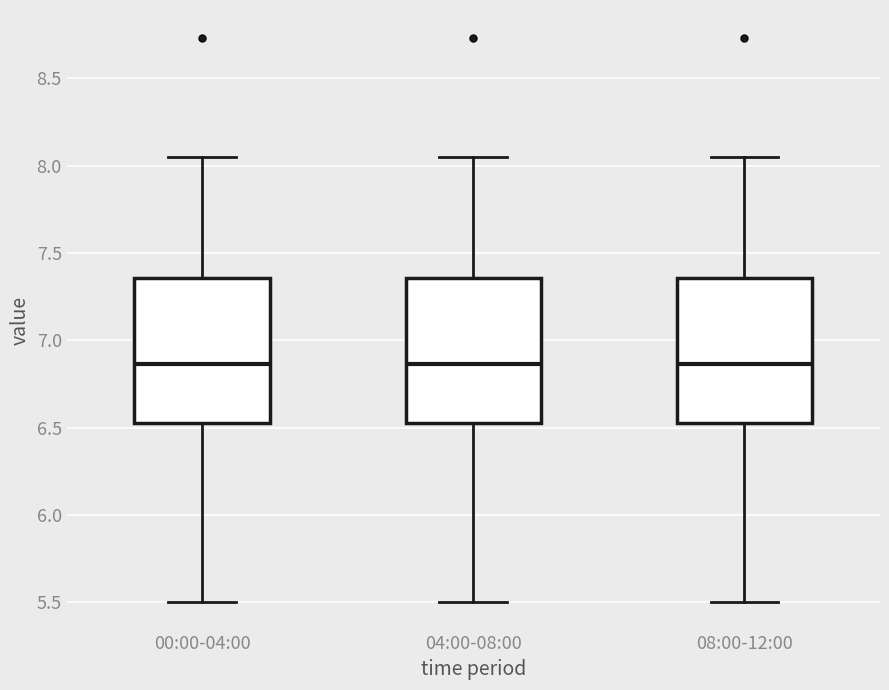

Reading left to right, read every box against the y-axis: the position of its median line, the range the box covers, and the ends of its whiskers. The values are not printed on the chart, so give them approximately, as read against the axis.

00:00-04:00: median 6.85, box 6.55 to 7.35, whiskers 5.50 to 8.05
04:00-08:00: median 6.85, box 6.55 to 7.35, whiskers 5.50 to 8.05
08:00-12:00: median 6.85, box 6.55 to 7.35, whiskers 5.50 to 8.05